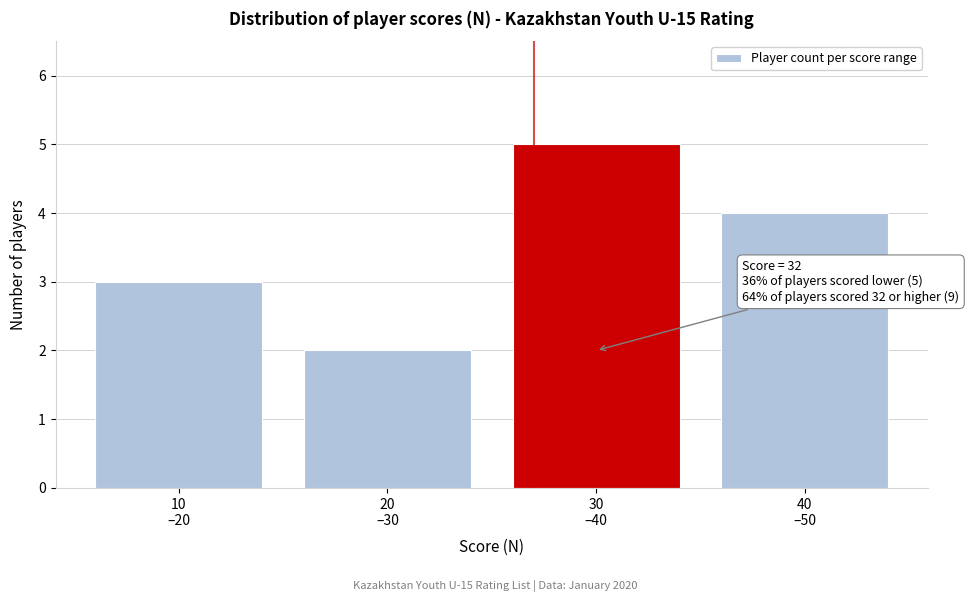

Reading left to right, transcribe all the data shown in this chart.

3	2	5	4